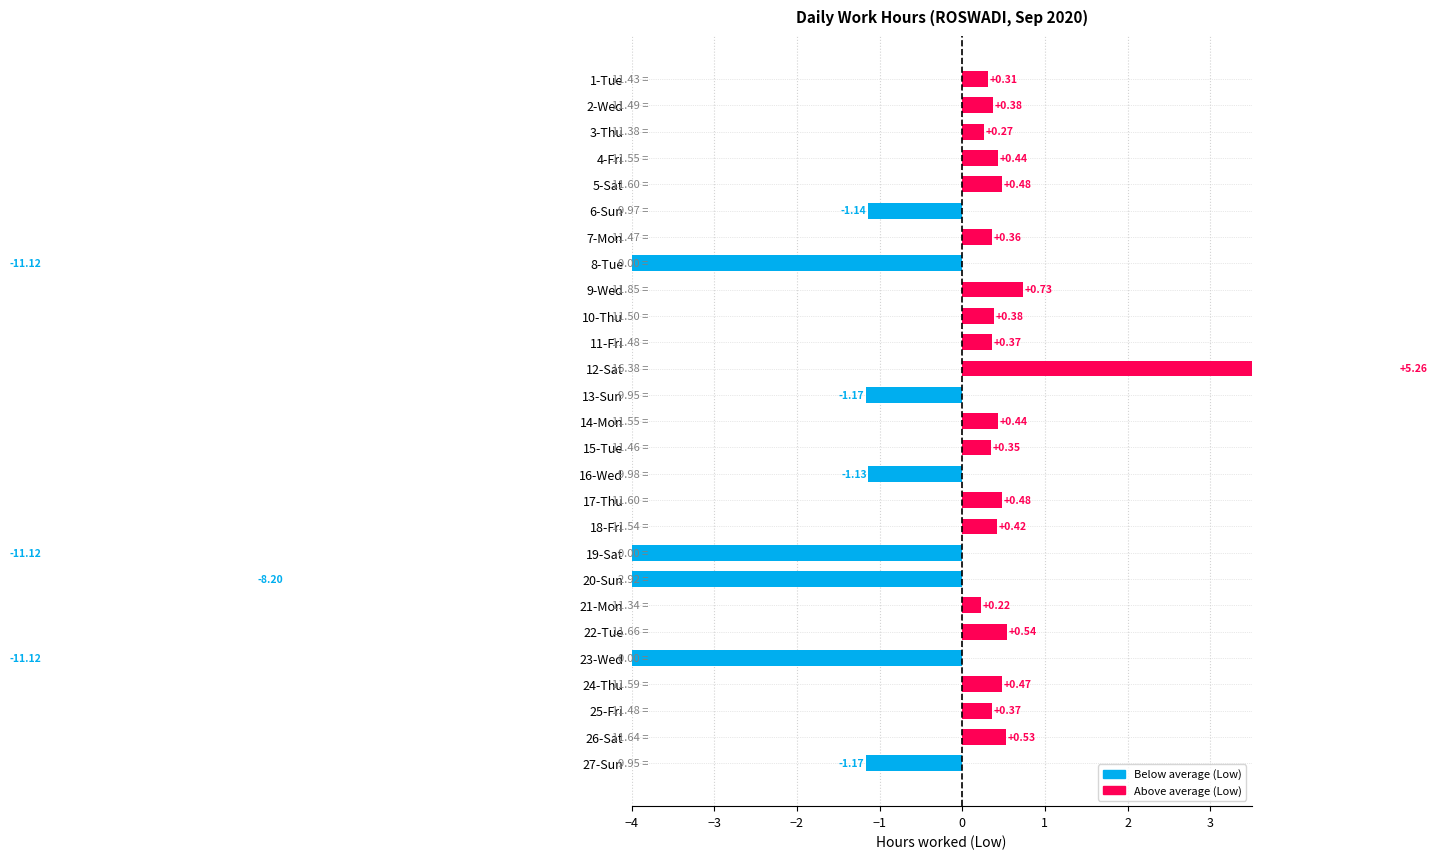

Rank the categories by value from lowest to highest.

8-Tue, 19-Sat, 23-Wed, 20-Sun, 13-Sun, 27-Sun, 6-Sun, 16-Wed, 21-Mon, 3-Thu, 1-Tue, 15-Tue, 7-Mon, 11-Fri, 25-Fri, 2-Wed, 10-Thu, 18-Fri, 4-Fri, 14-Mon, 24-Thu, 5-Sat, 17-Thu, 26-Sat, 22-Tue, 9-Wed, 12-Sat